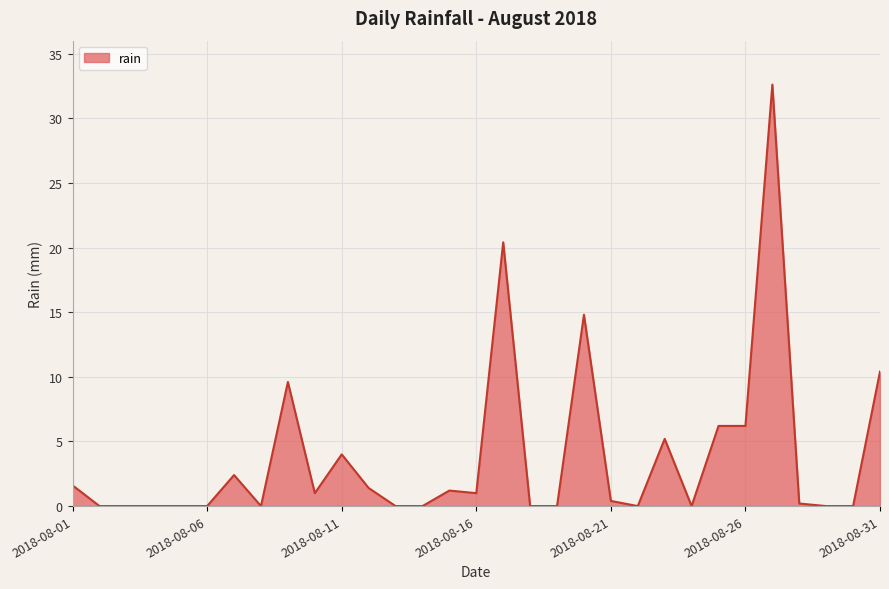

What is the greatest value displayed?

32.6